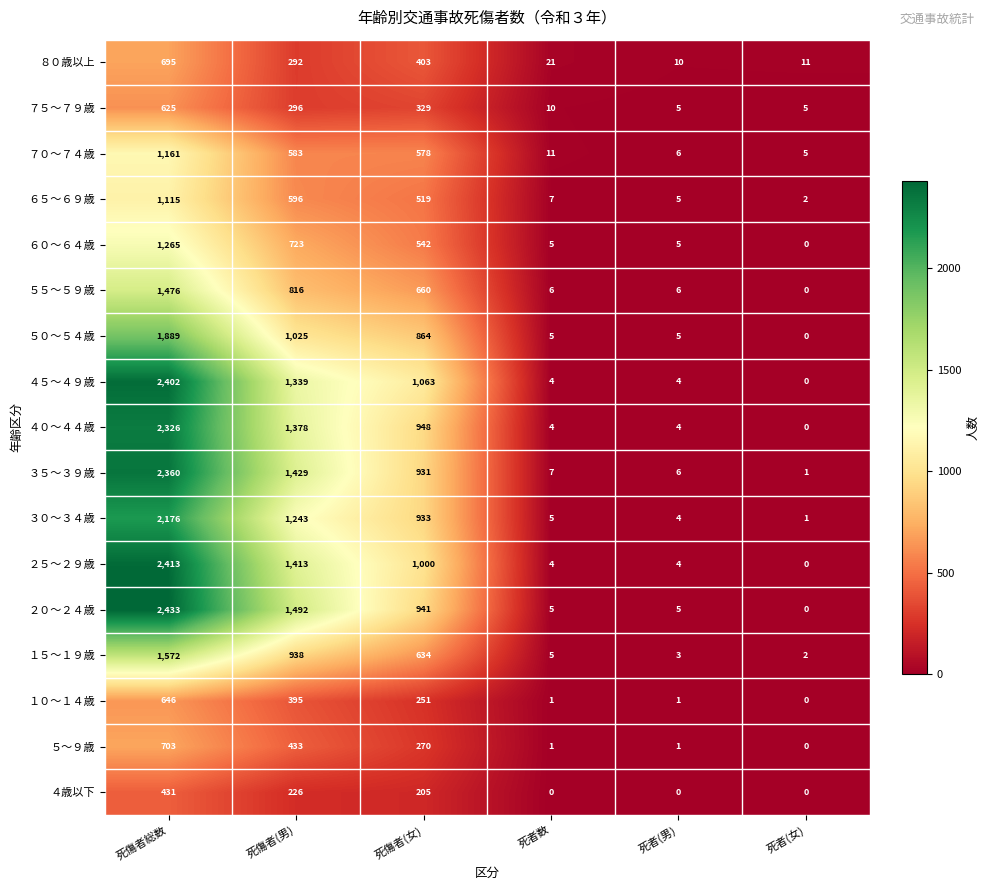

The ５～９歳 series shows 207 at 死傷者総数. True or false?

False